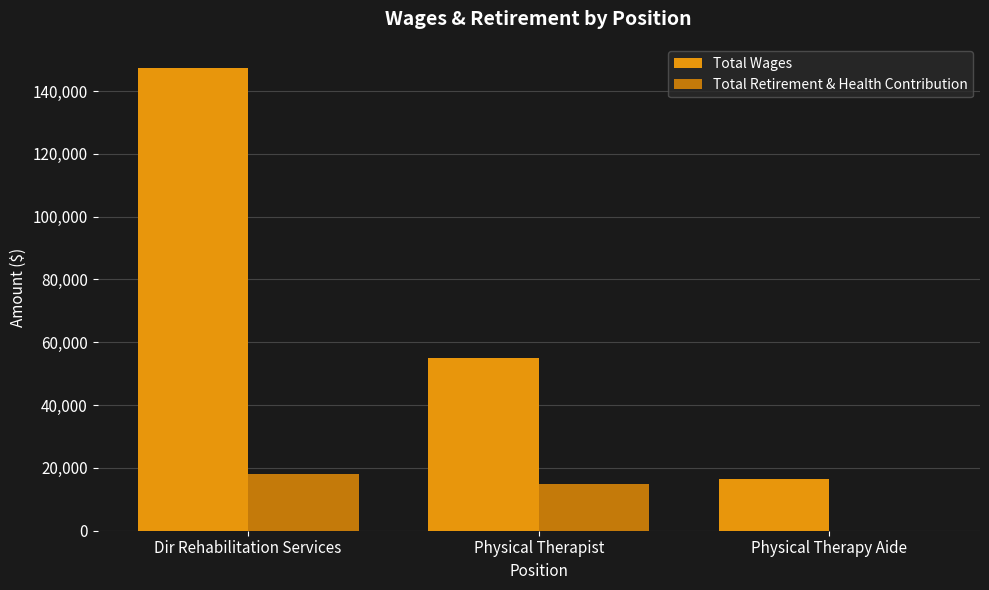

Reading left to right, extract all data points from this chart.

Total Wages: 147476.2	54957.7	16455.6
Total Retirement & Health Contribution: 18111.9	14822.3	0.0